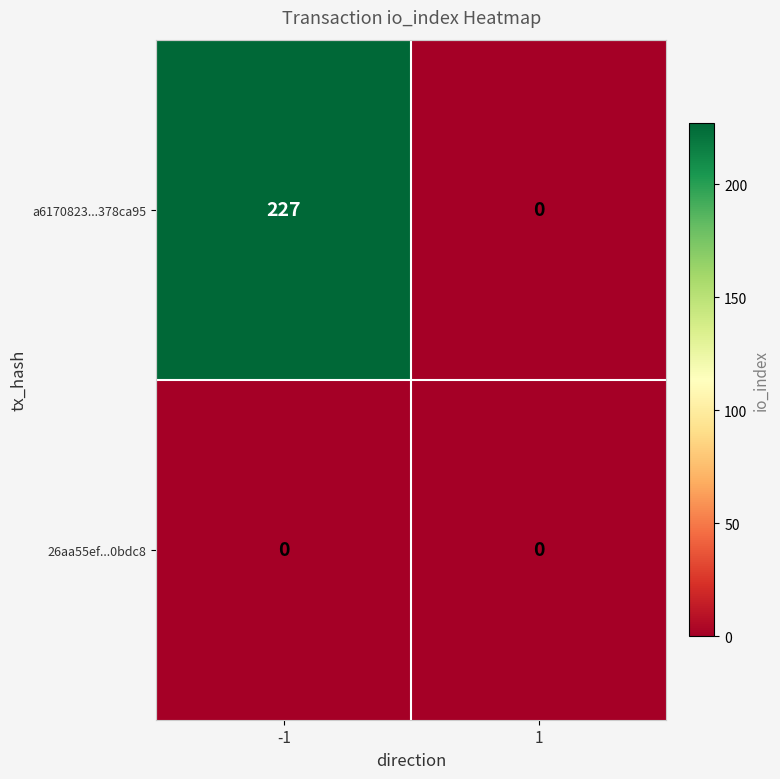

List the series in order of their peak value, lowest first.

26aa55ef...0bdc8, a6170823...378ca95